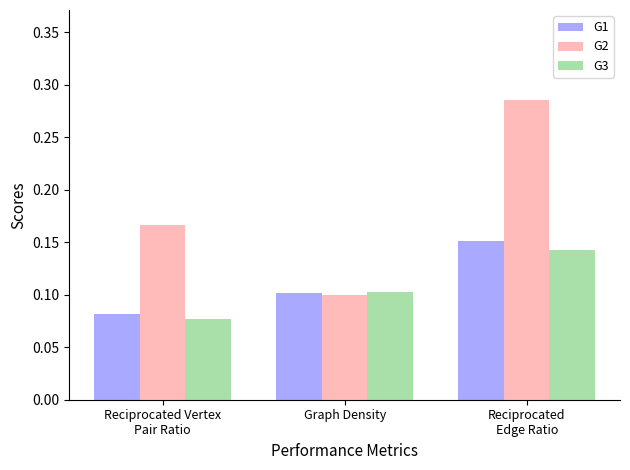

What is the total value across all series at Reciprocated
Edge Ratio?

0.6